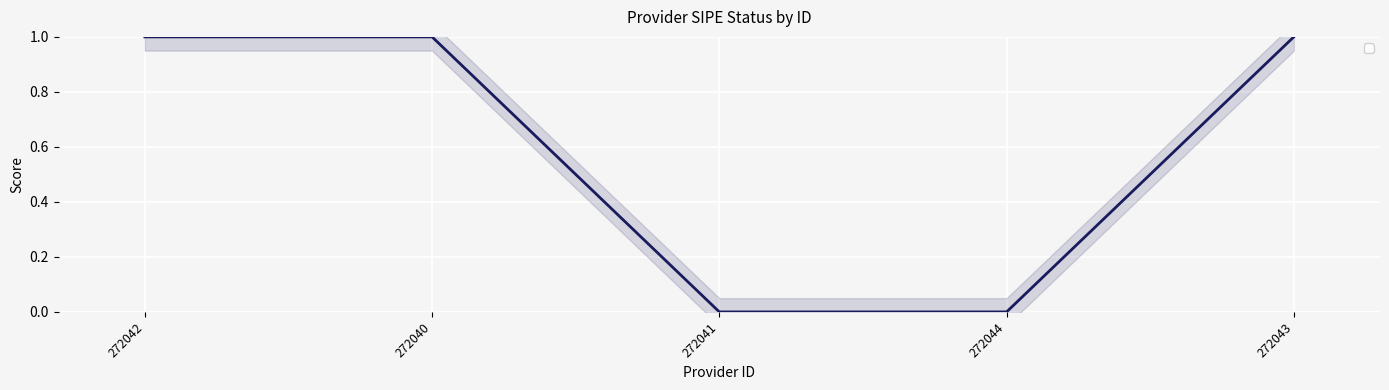

List the labels in order of value, largest first.

272042, 272040, 272043, 272041, 272044